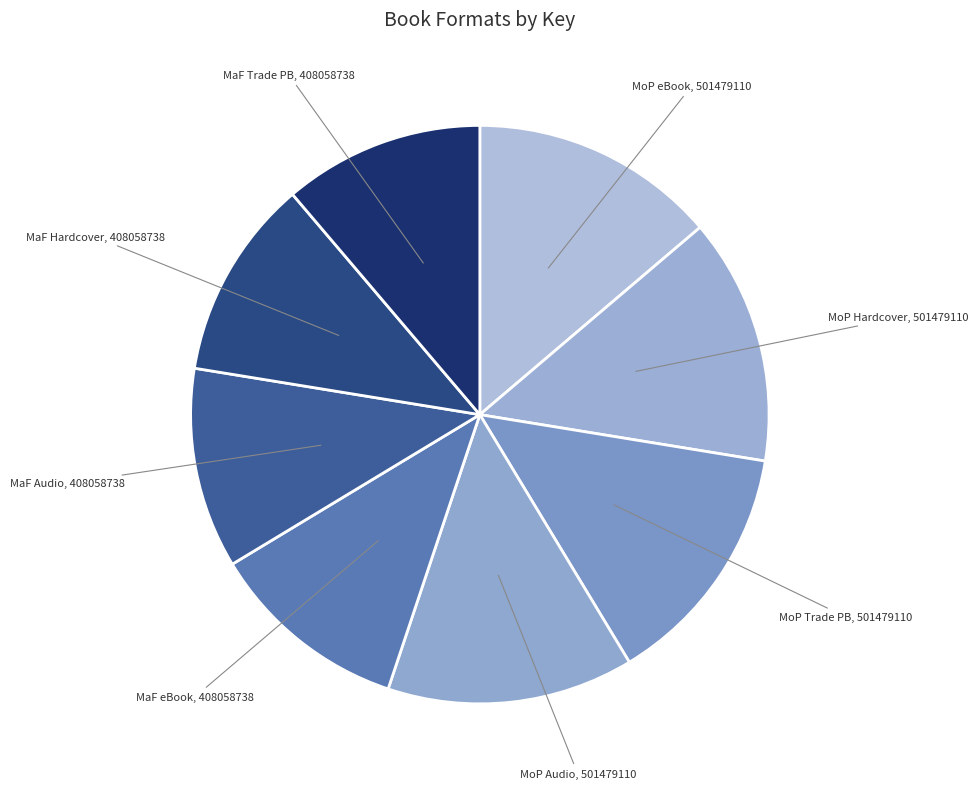

Count the number of slices in the pie.

8